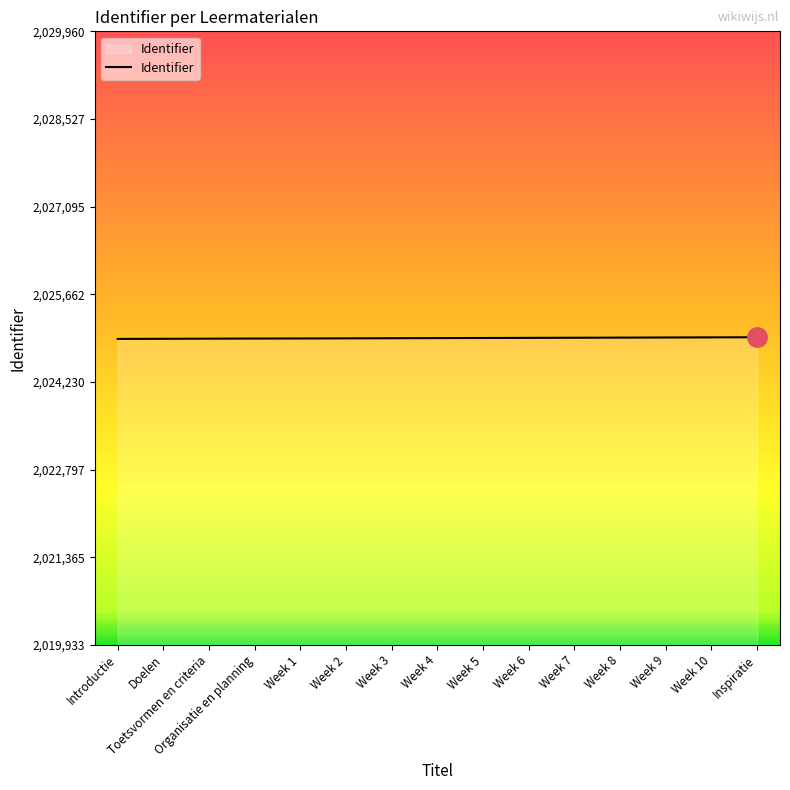

What is the smallest value displayed?

2024933